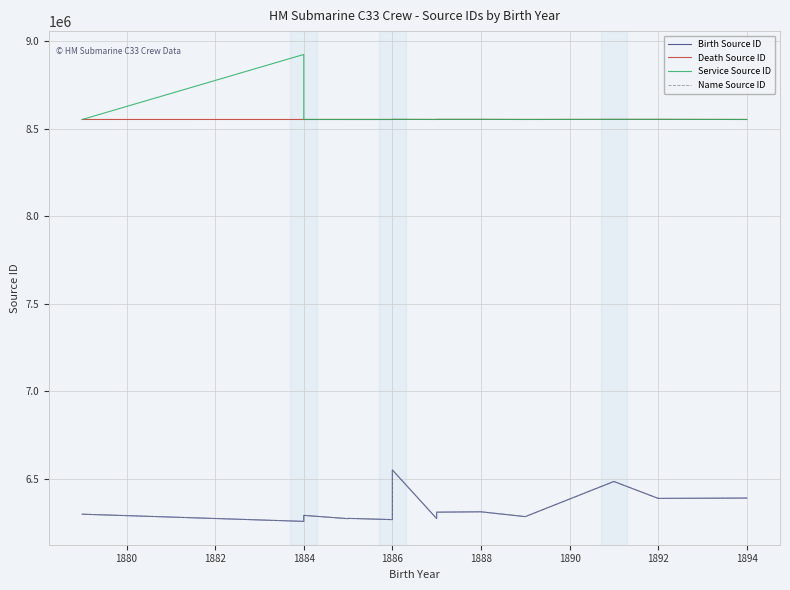

At how many categories does at least one series exceed 6535706?

15